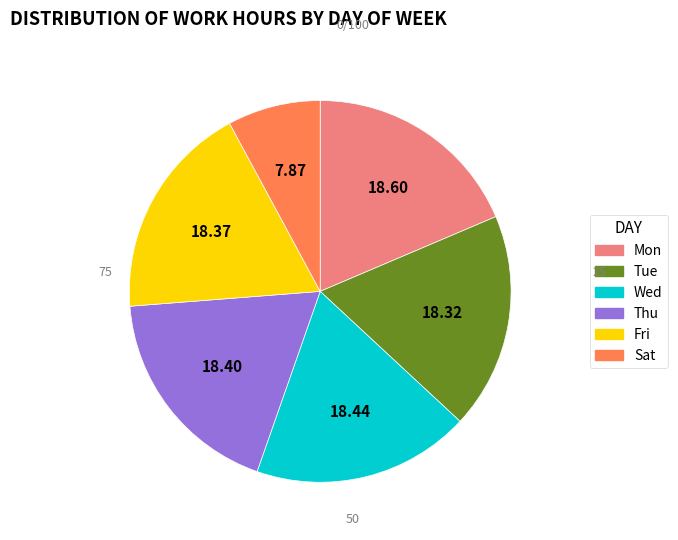

Do Fri and Mon together represent more than half of the pie?

No